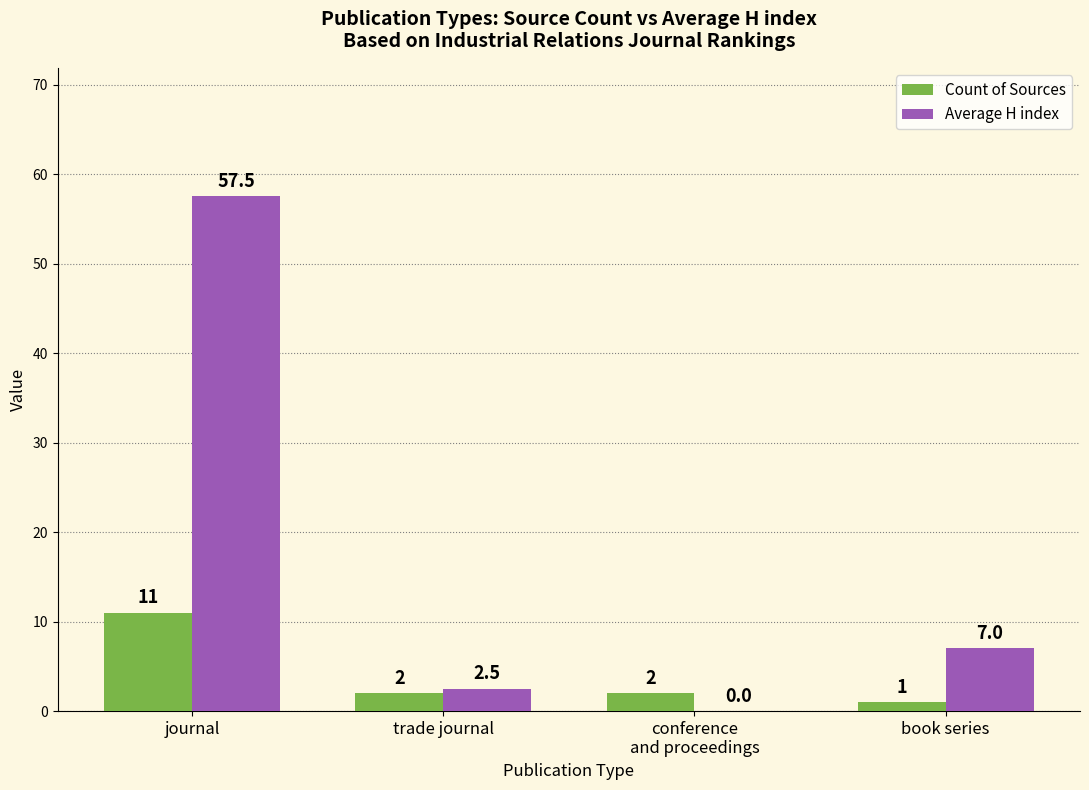

Which category has the highest value in the Count of Sources series?

journal